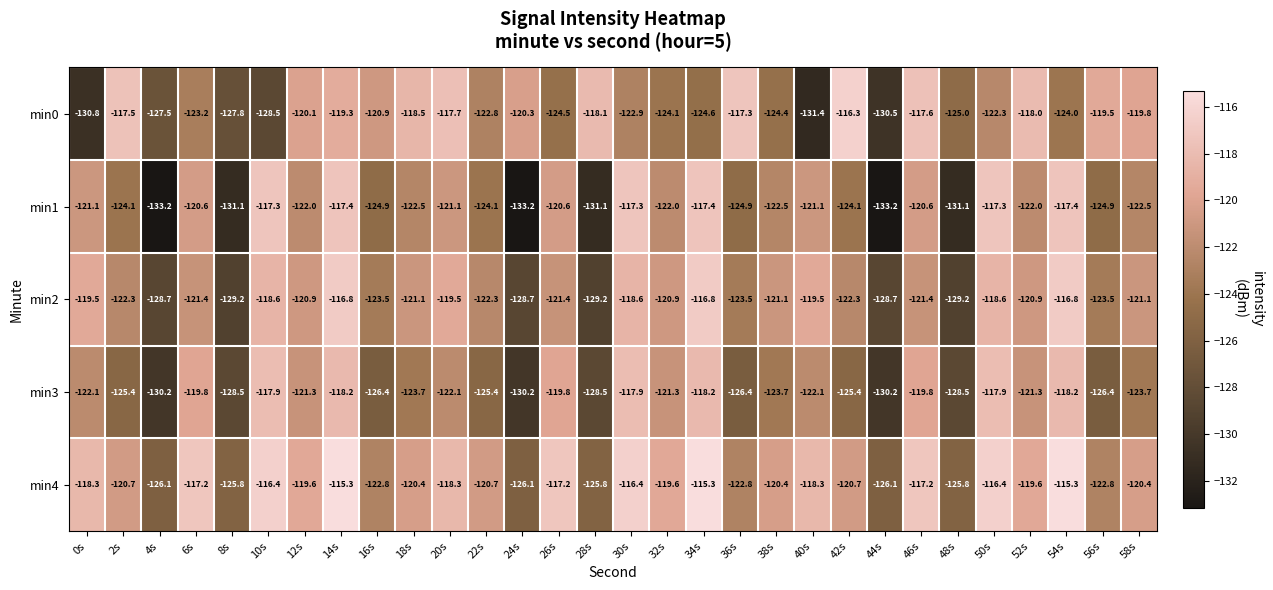

What is the difference between the maximum and minimum values in the min2 series?

12.4